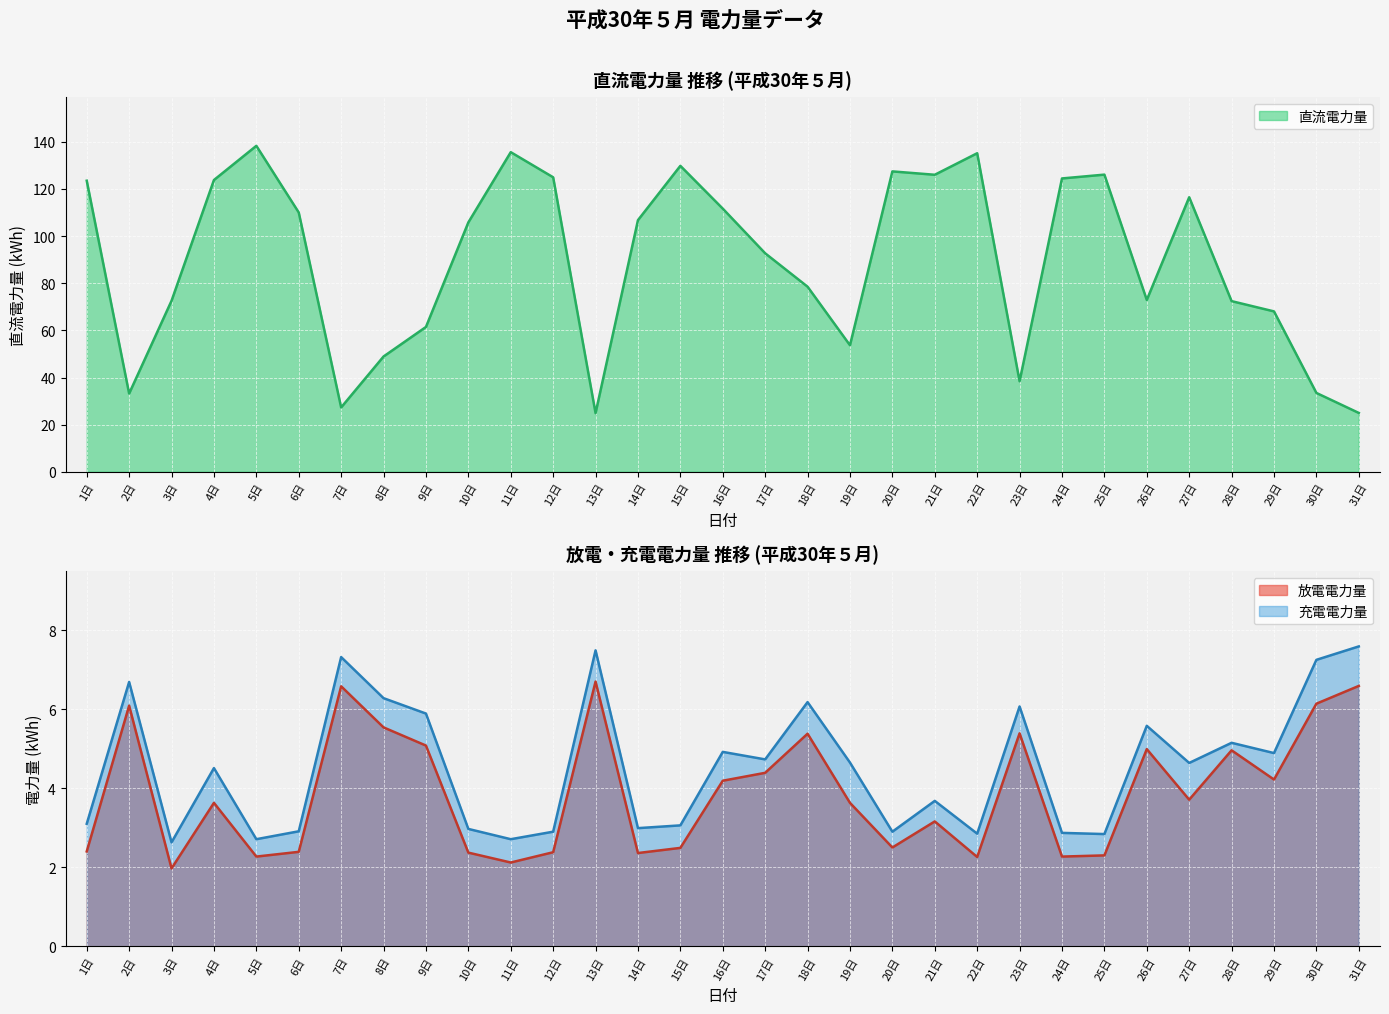

Which label corresponds to the smallest value in the chart?

3日